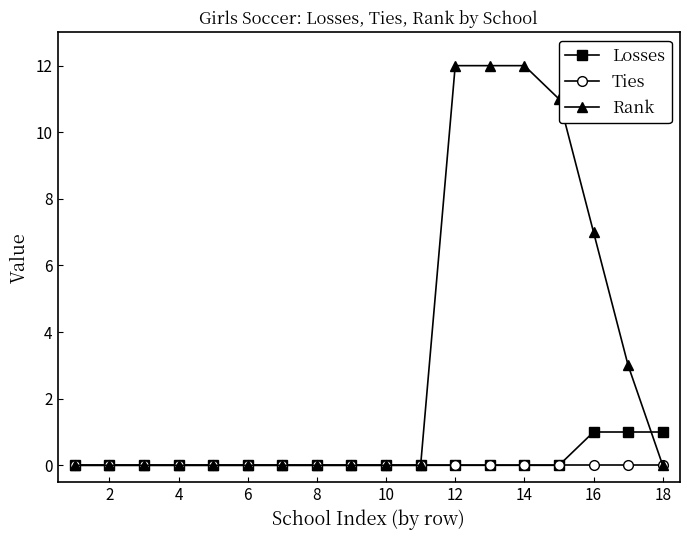

Which series has the largest total across all categories?

Rank